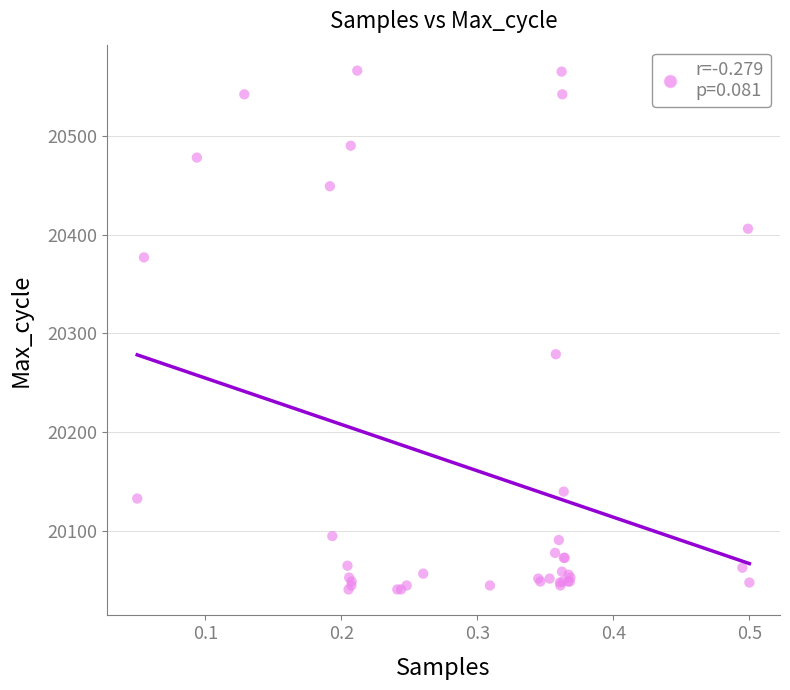

What Y value in the scatter plot is closest to 20303?

20279